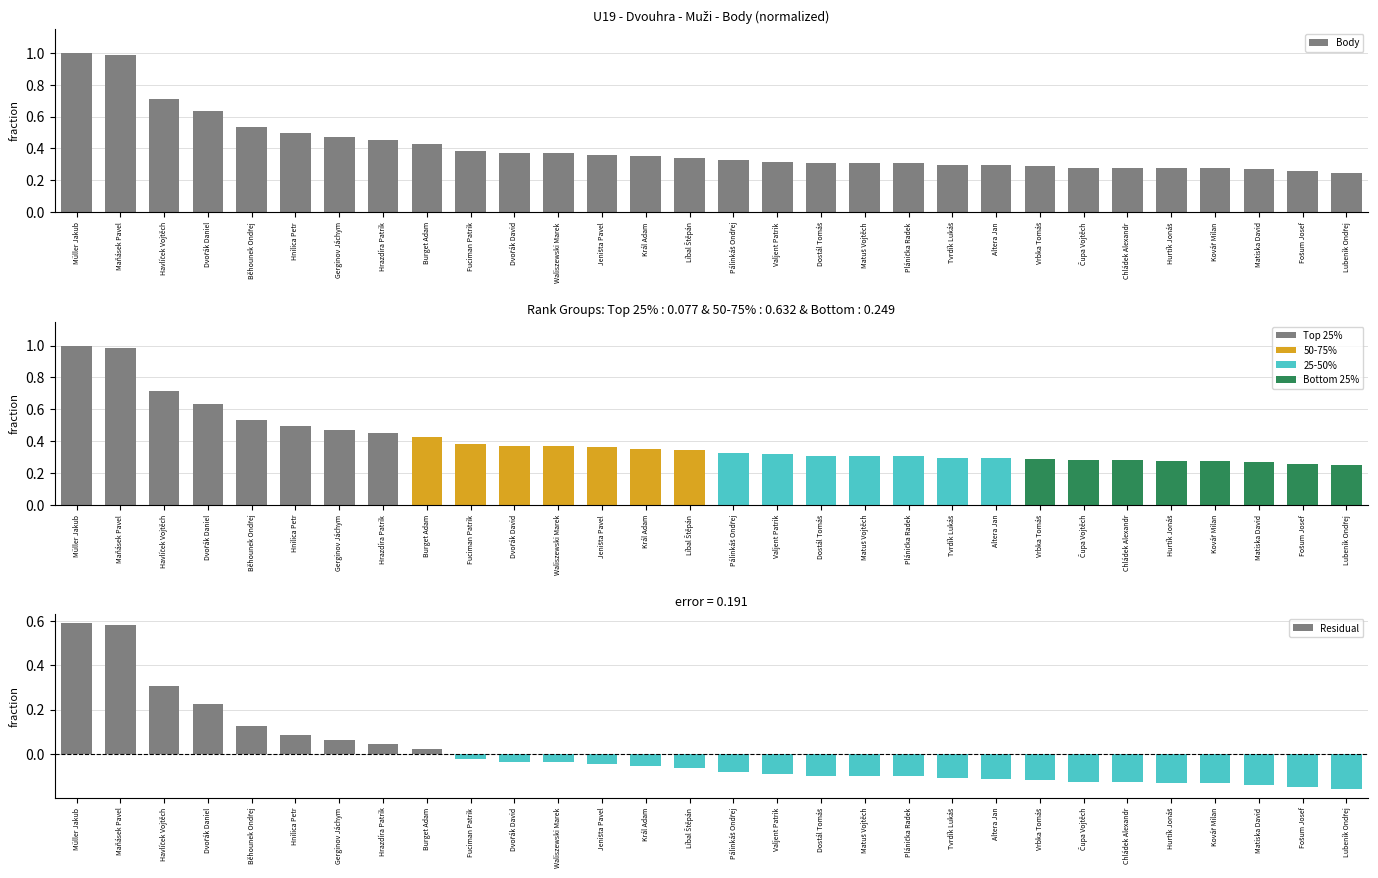

Is the value of Residual at Matuš Vojtěch greater than the value of Body at Dvořák Daniel?

No